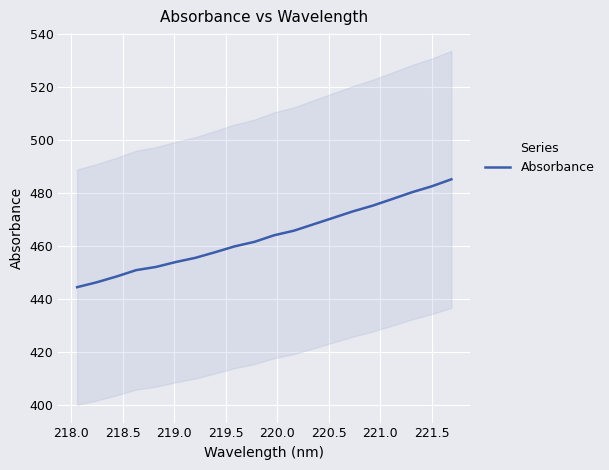

True or false: the data has more than 2 interior local peaks.

False